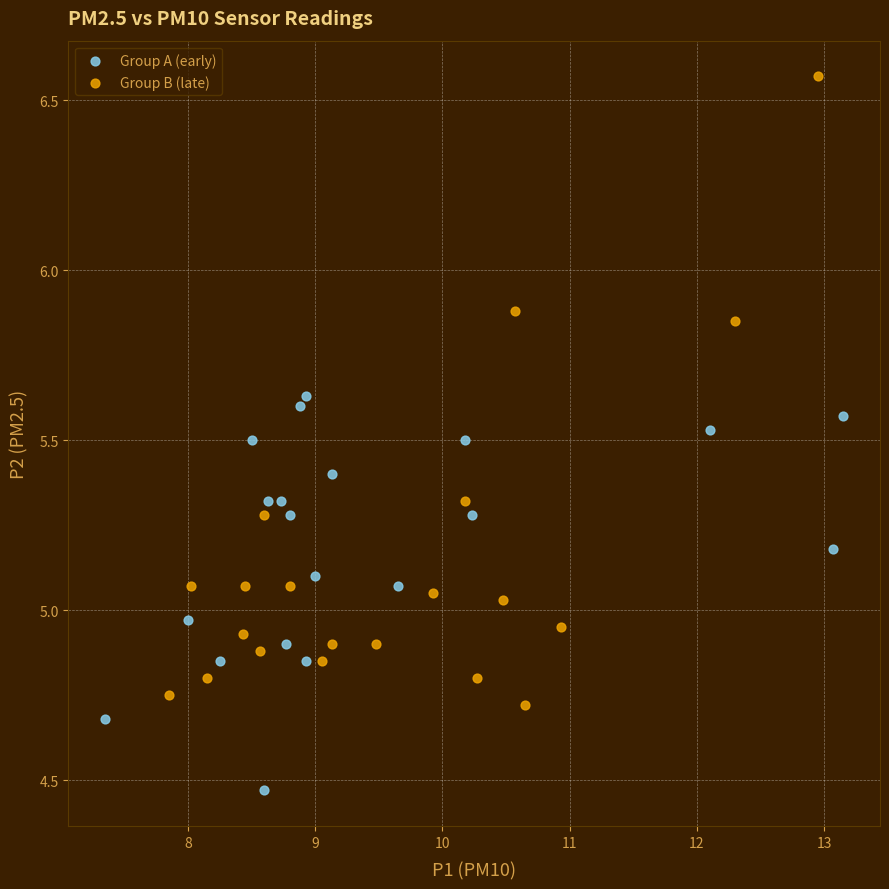

Which series reaches the maximum Y coordinate?

Group B (late)